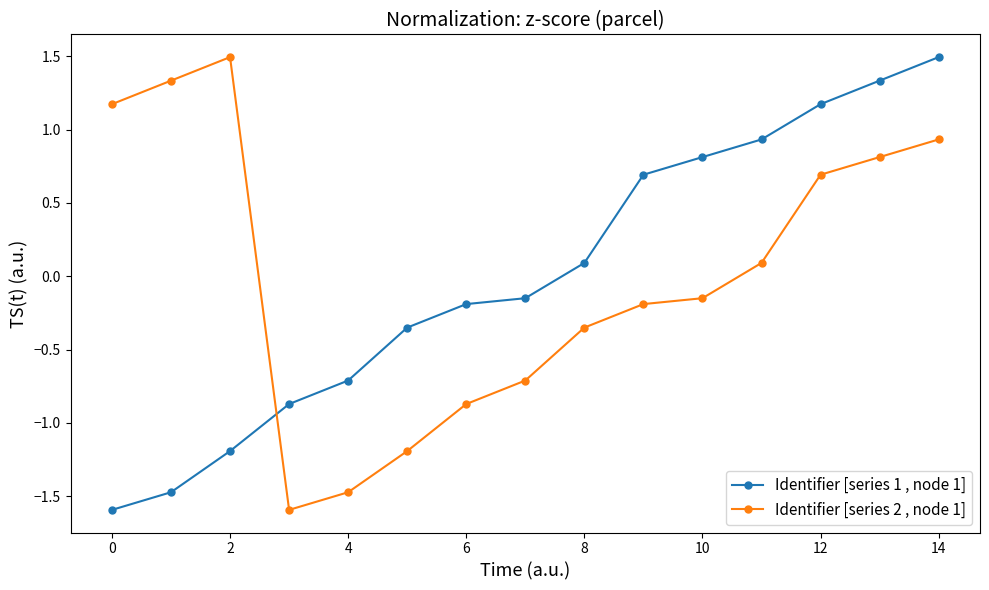

How many intersections are there between Identifier [series 1 , node 1] and Identifier [series 2 , node 1]?

1